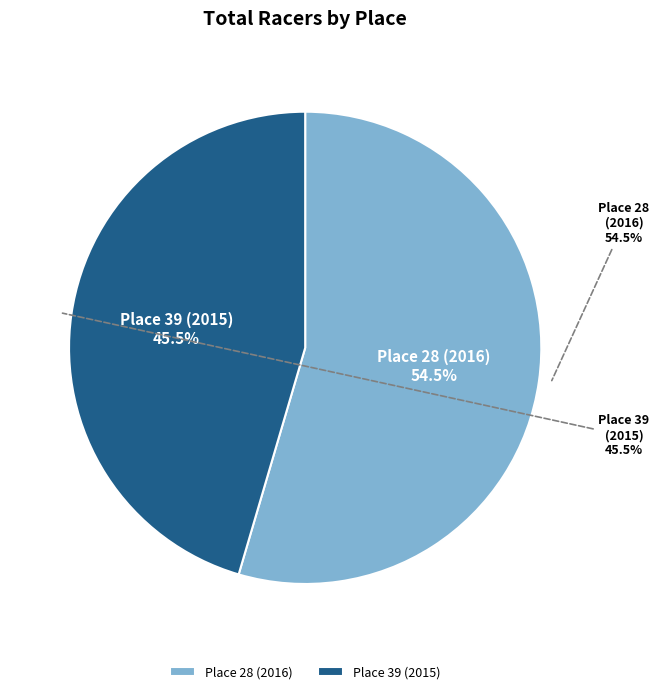

How many segments does this pie chart have?

2